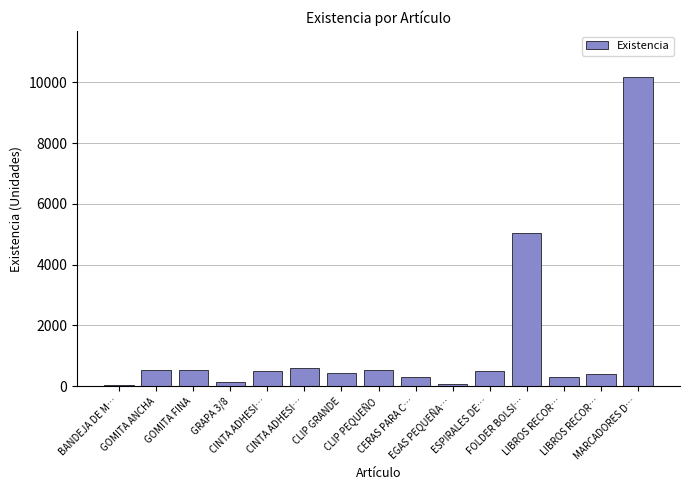

Reading right to left, list all the values displayed in this chart.

MARCADORES D…=10167	LIBROS RECOR…=394	LIBROS RECOR…=294	FOLDER BOLSI…=5050	ESPIRALES DE…=500	EGAS PEQUEÑA…=60	CERAS PARA C…=300	CLIP PEQUEÑO=541	CLIP GRANDE=429	CINTA ADHESI…=605	CINTA ADHESI…=491	GRAPA 3/8=138	GOMITA FINA=536	GOMITA ANCHA=531	BANDEJA DE M…=41